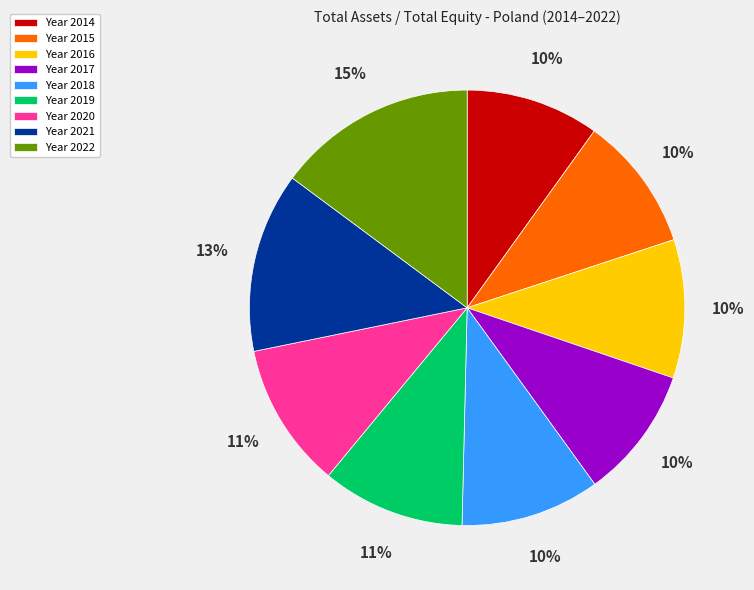

To the nearest percent, what portion does Year 2022 represent?

15%